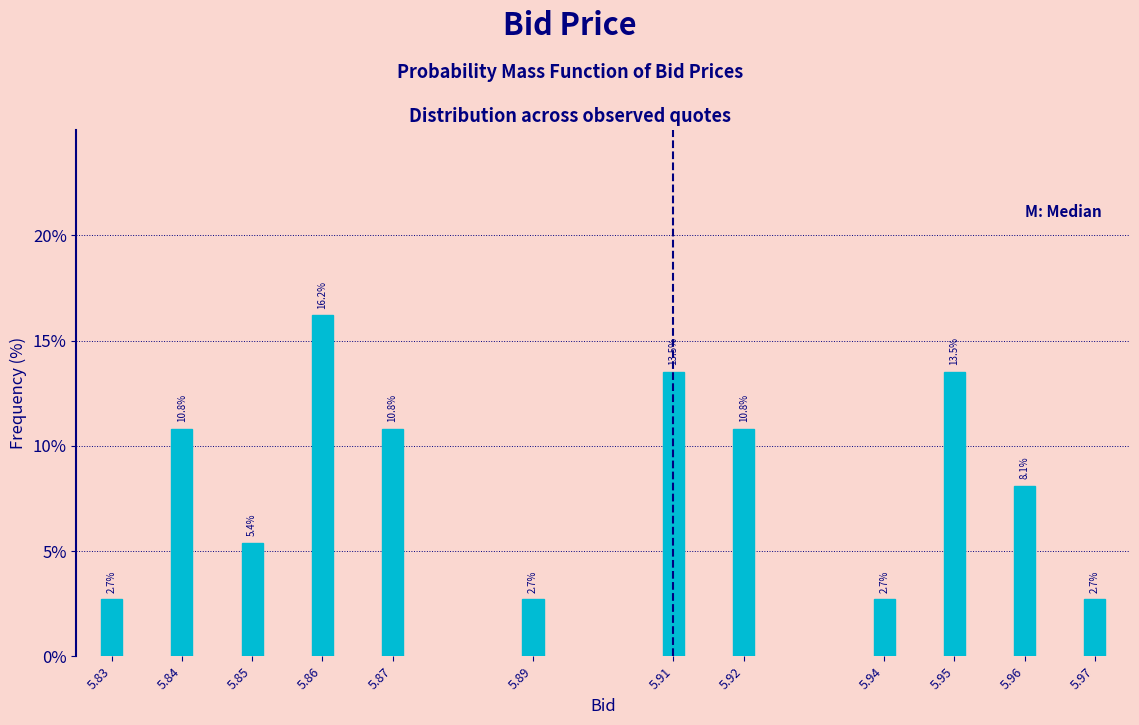

Reading right to left, what are all the values shown in this chart?

2.7	8.1	13.5	2.7	10.8	13.5	2.7	10.8	16.2	5.4	10.8	2.7